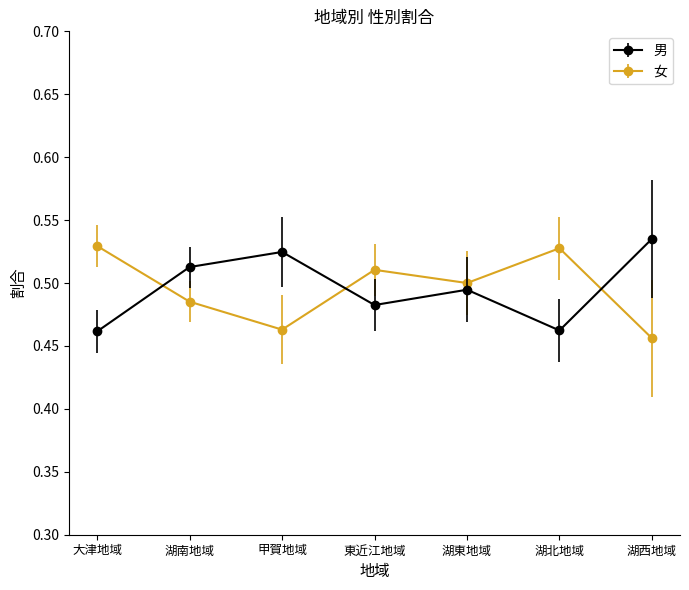

What is the difference between the second highest and minimum values in the 男 series?

0.1